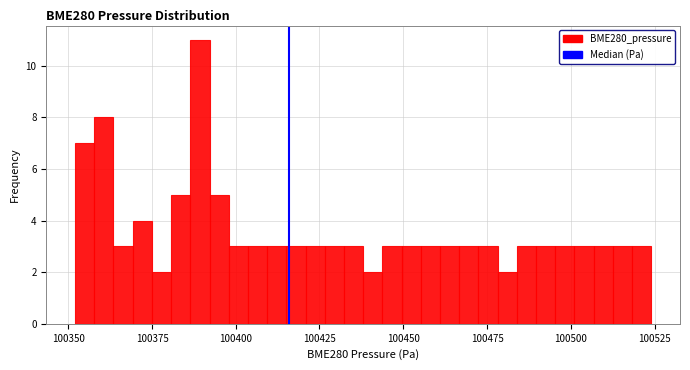

Read against the x-axis, roughly where is the centre of the tallest bar?

100390